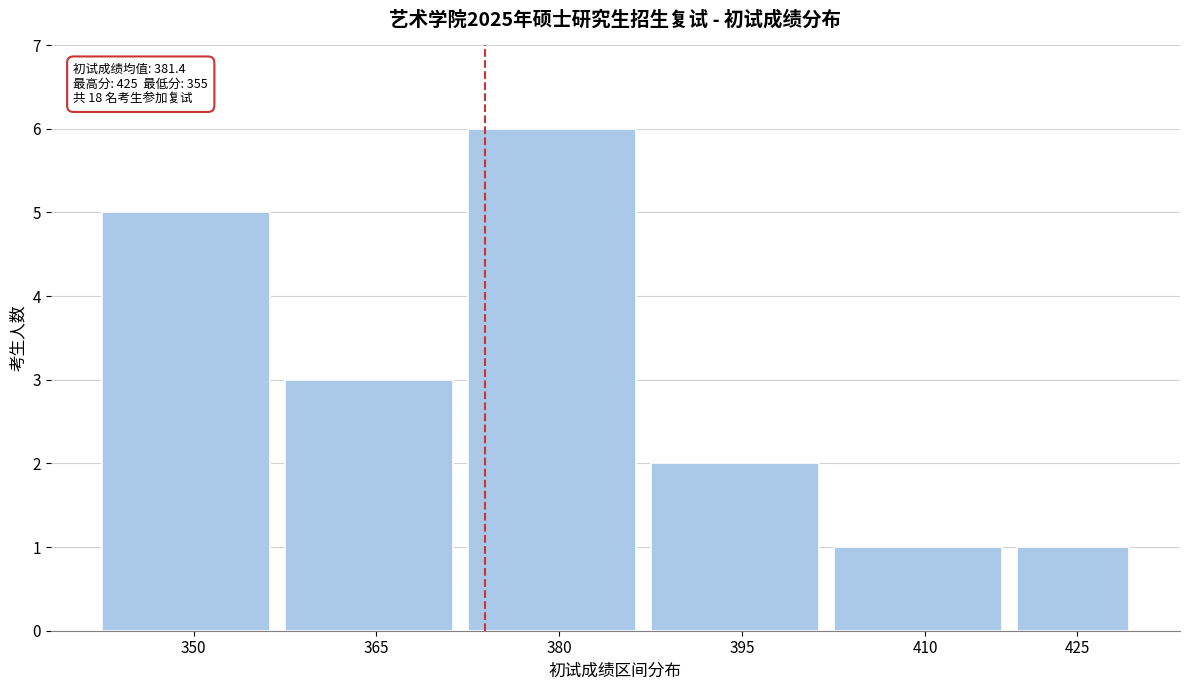

Reading right to left, list all the values displayed in this chart.

425=1	410=1	395=2	380=6	365=3	350=5